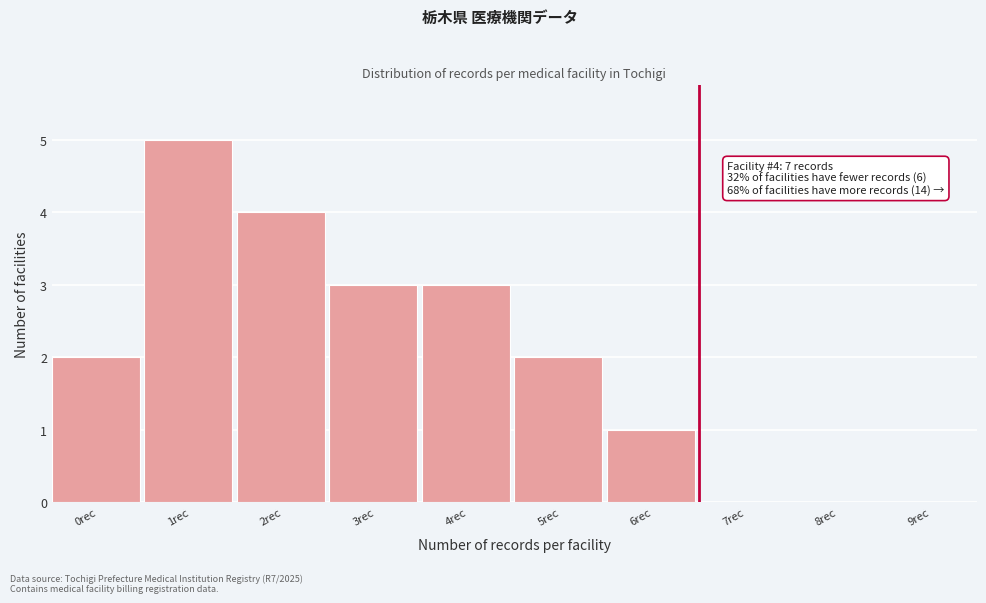

Reading right to left, extract all data points from this chart.

9rec=0	8rec=0	7rec=0	6rec=1	5rec=2	4rec=3	3rec=3	2rec=4	1rec=5	0rec=2